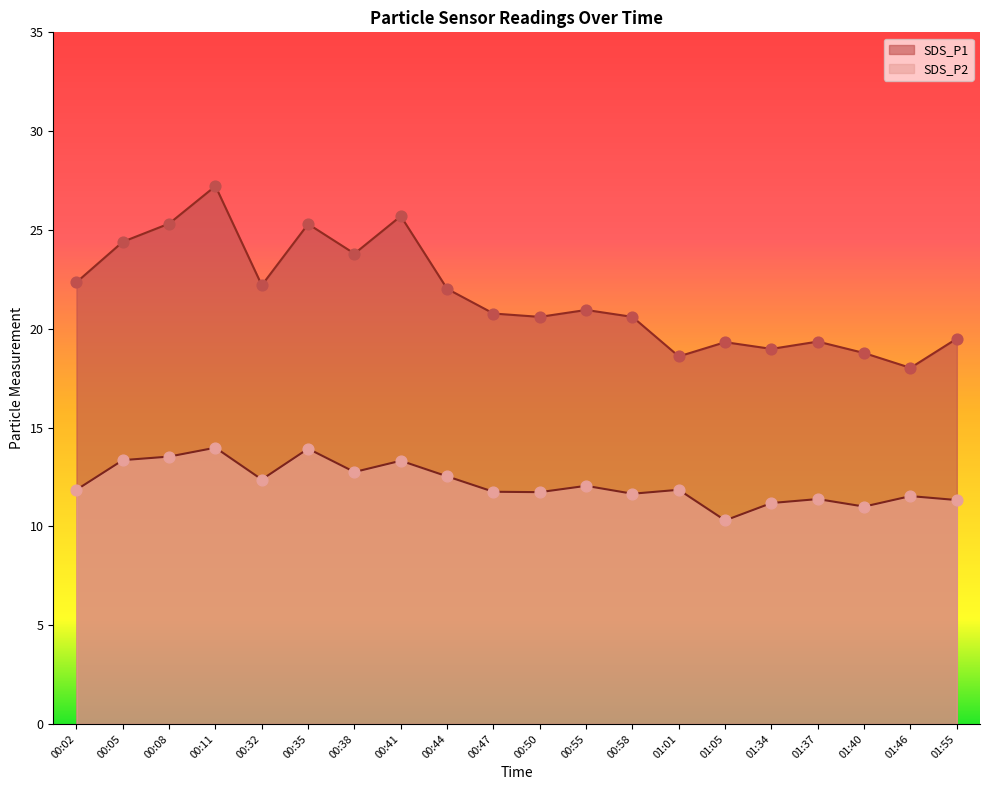

At how many categories does at least one series exceed 20?

13